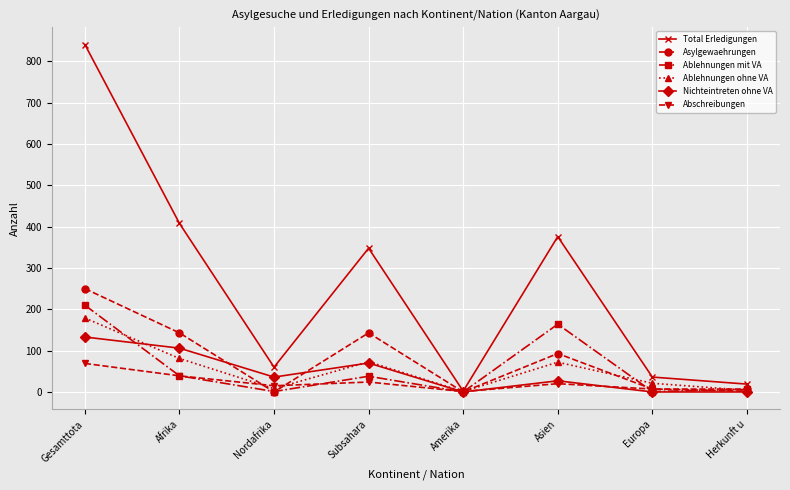

At which category does the chart reach its peak across all series?

Gesamttota